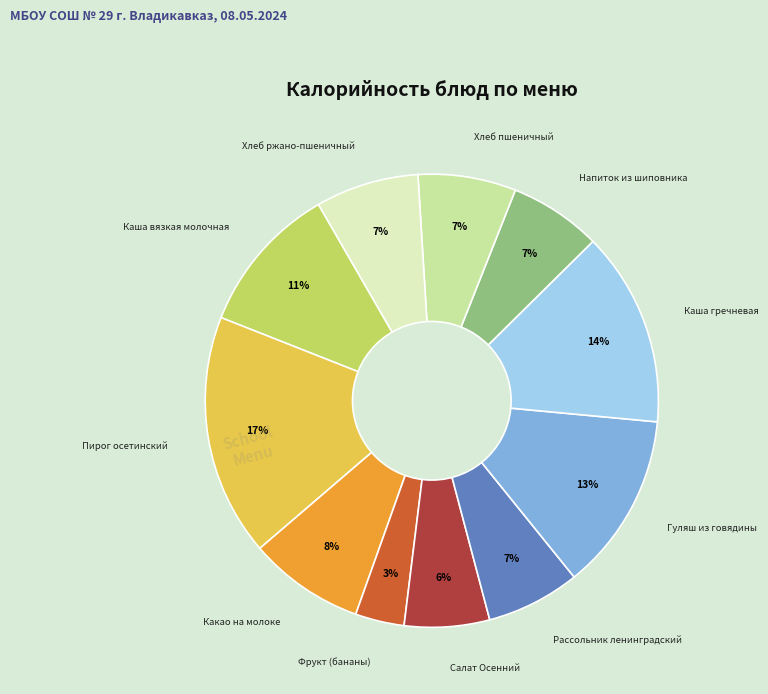

What is the largest slice in the pie chart?

Пирог осетинский